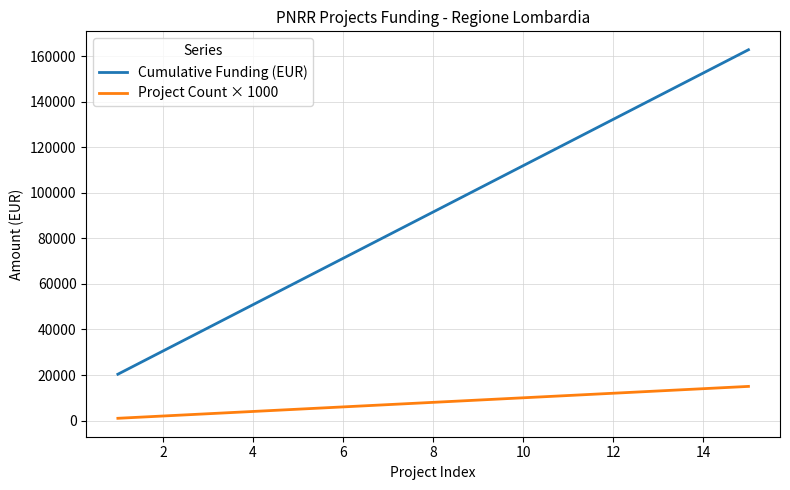

List the series in order of their overall mean, lowest first.

Project Count × 1000, Cumulative Funding (EUR)